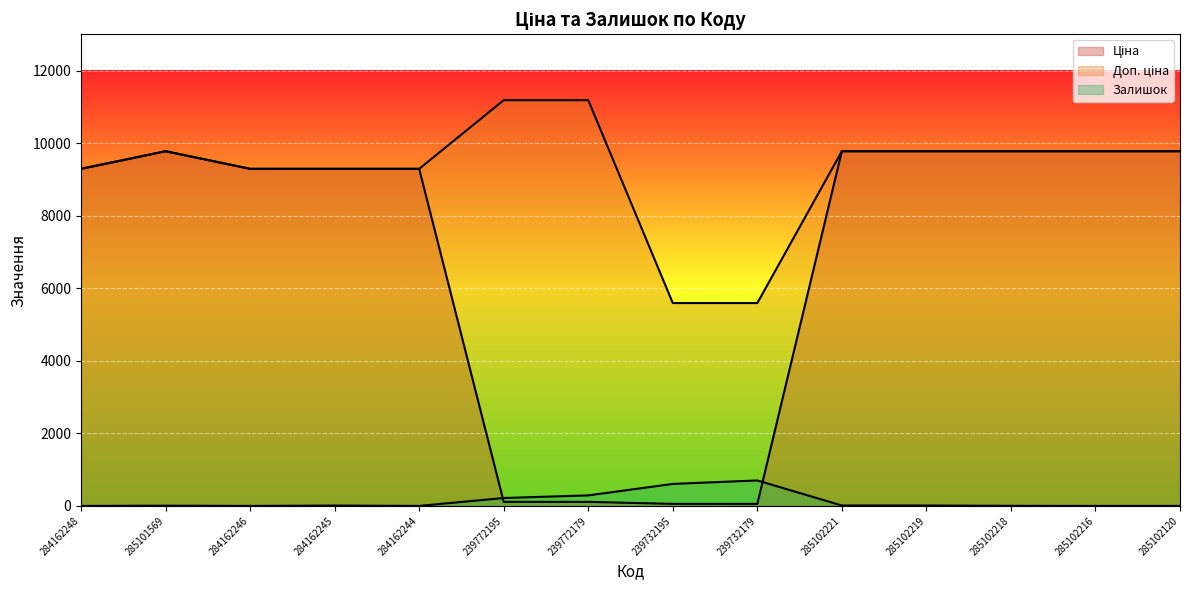

The value of Ціна at 239732179 is 92.2. True or false?

False